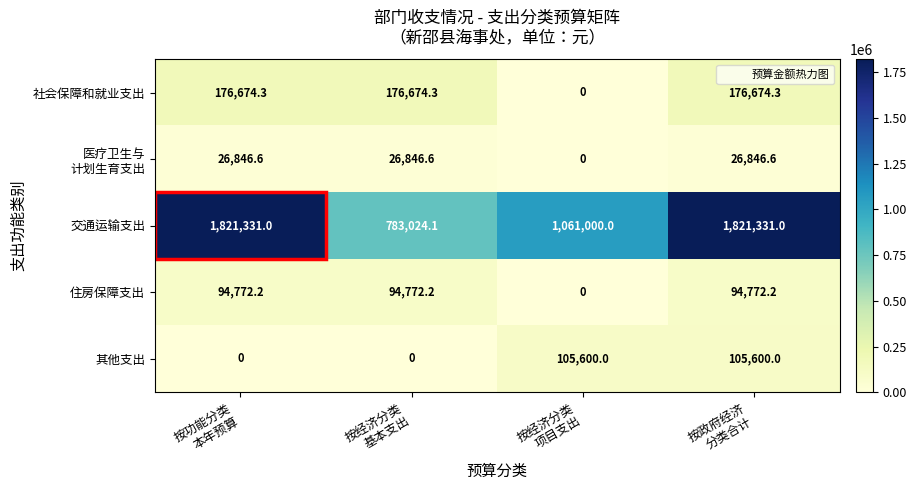

Which series has the largest total across all categories?

交通运输支出